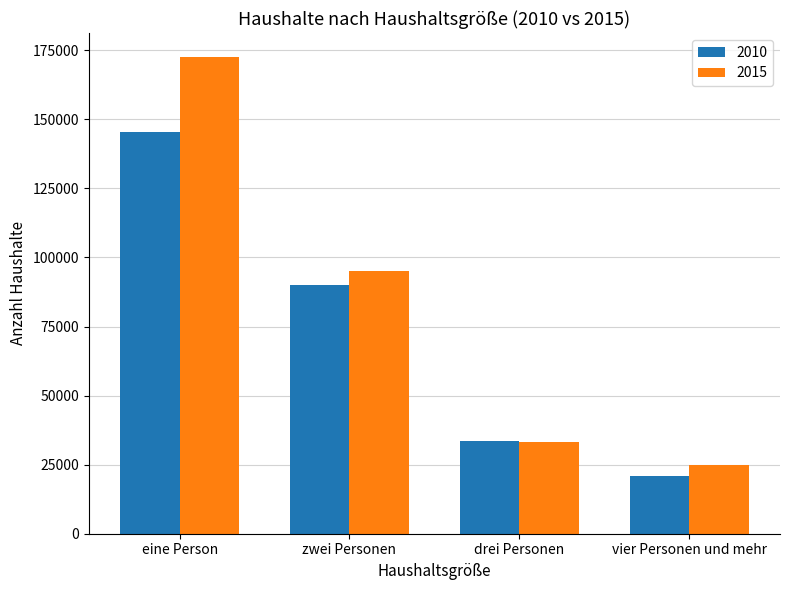

How many groups of bars are there?

4